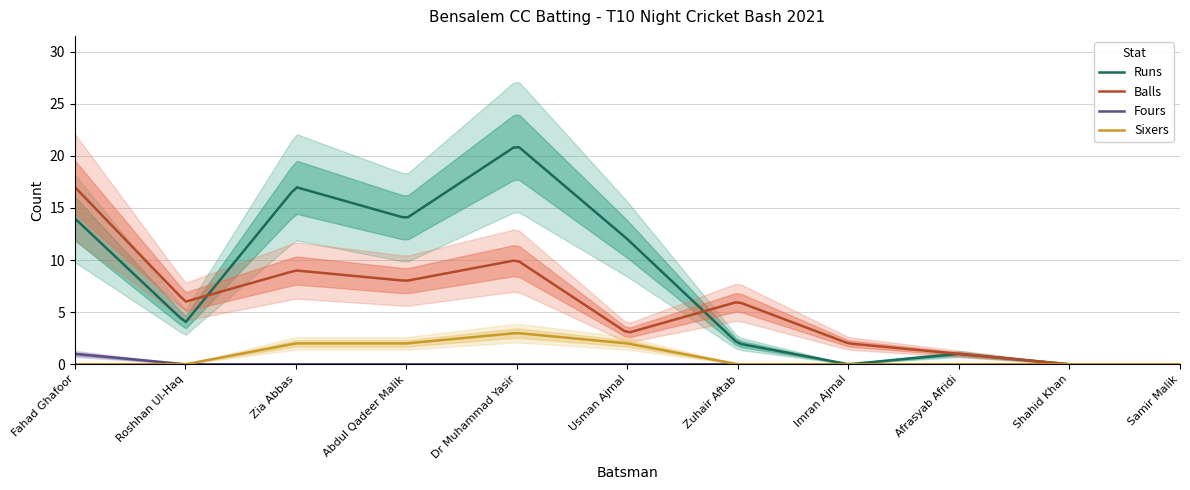

Which series has the largest range (max minus min)?

Runs